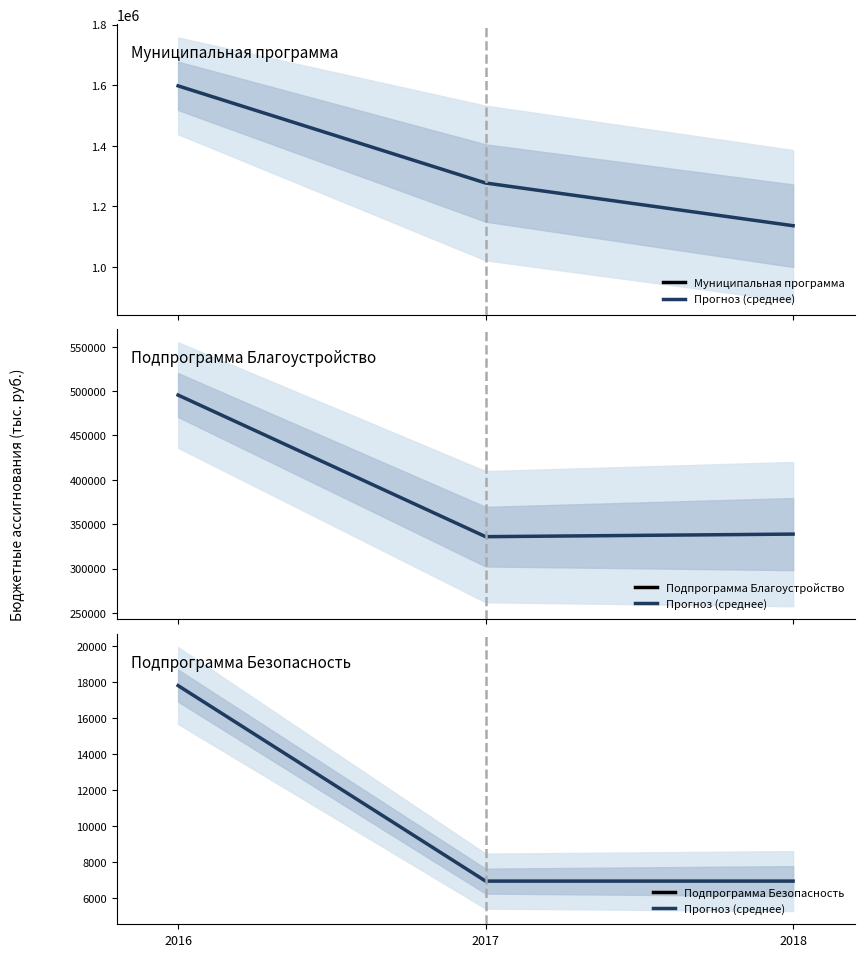

Rank the categories by value from lowest to highest.

2017, 2018, 2016